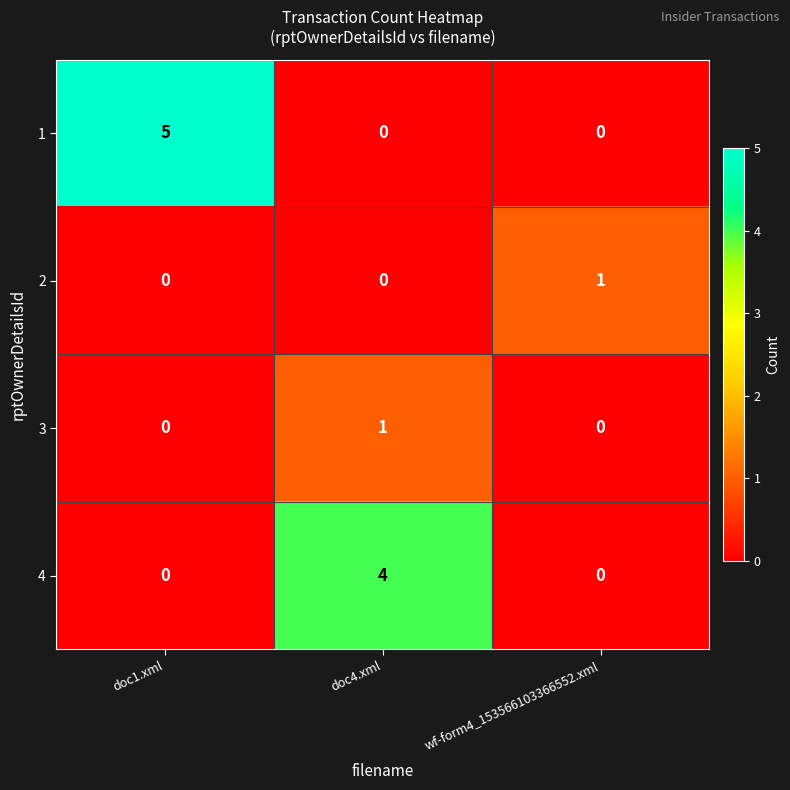

True or false: 2 has a value of 0 at doc1.xml.

True